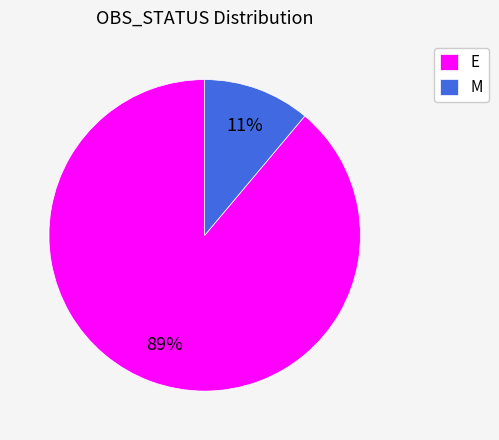

To the nearest percent, what portion does M represent?

11%